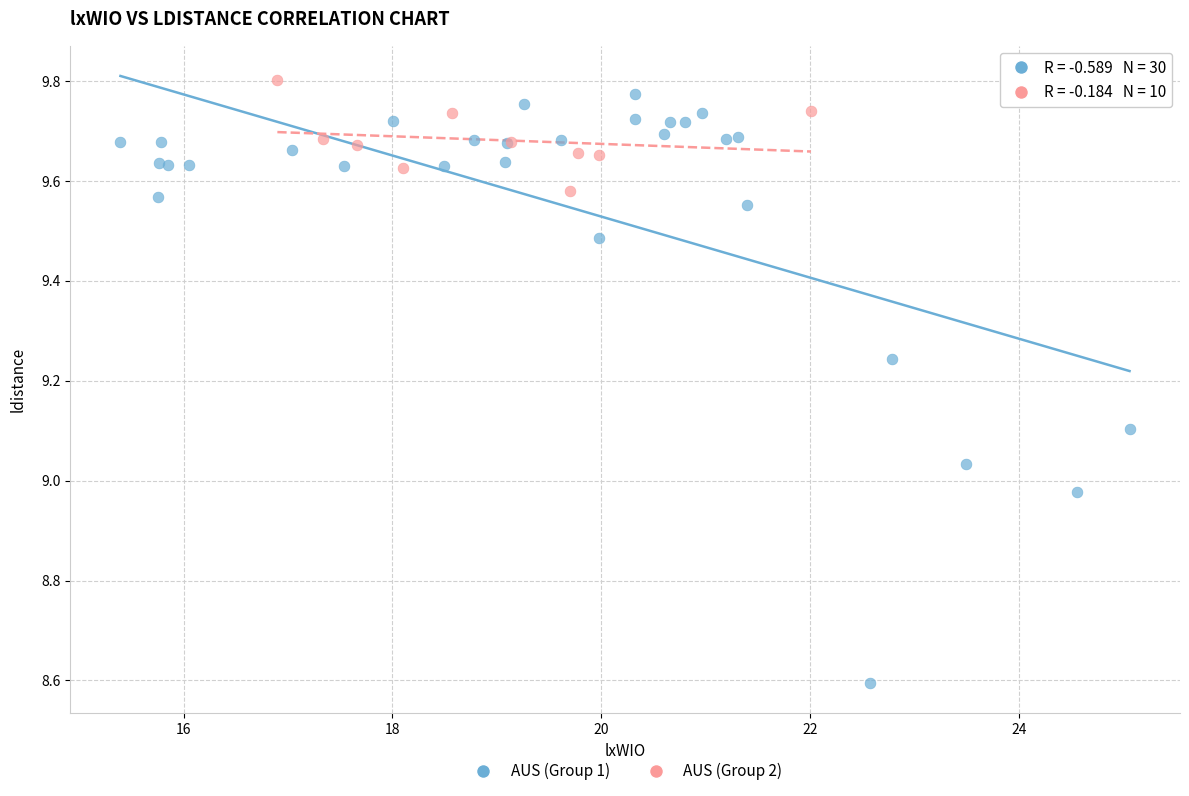

Which series reaches the minimum Y coordinate?

AUS (Group 1)